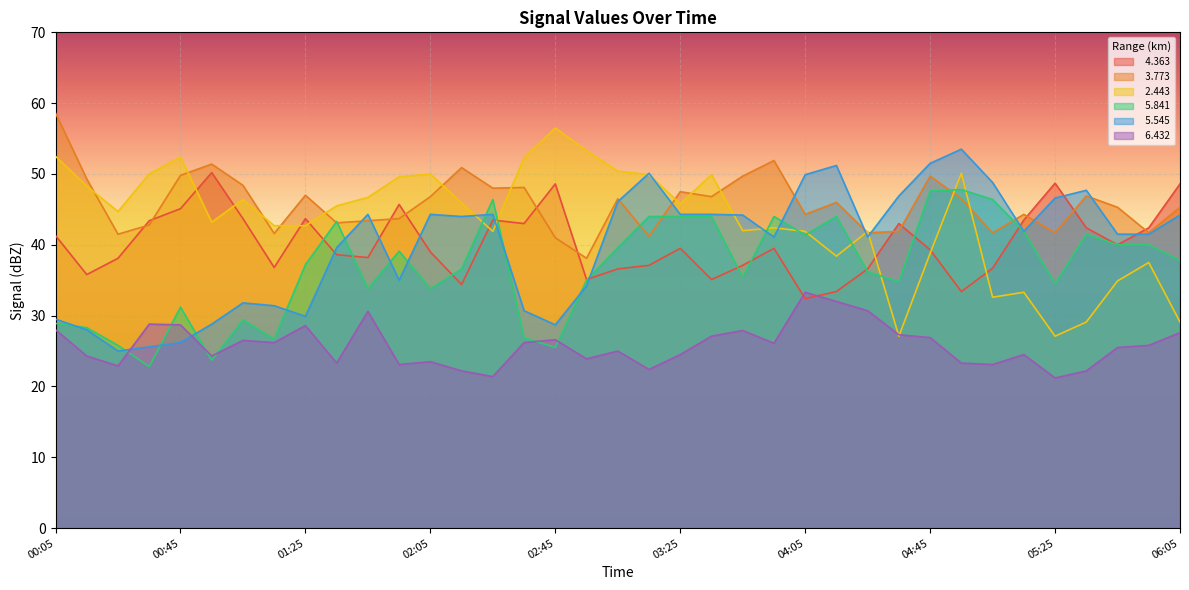

Which series changed the most between 00:25 and 01:35?

  5.841